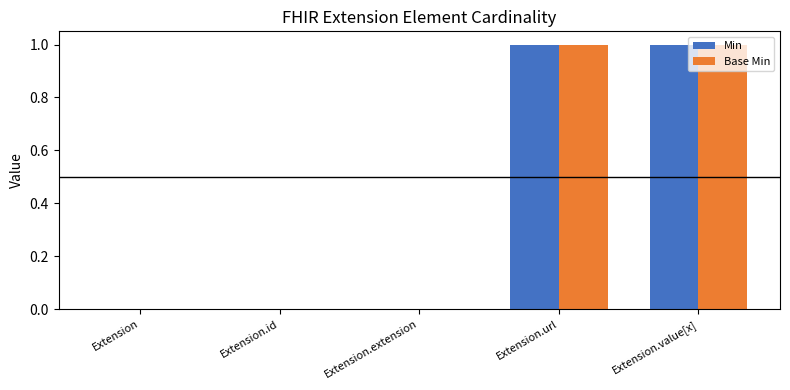

Is the value of Base Min at Extension.value[x] greater than the value of Min at Extension.extension?

Yes